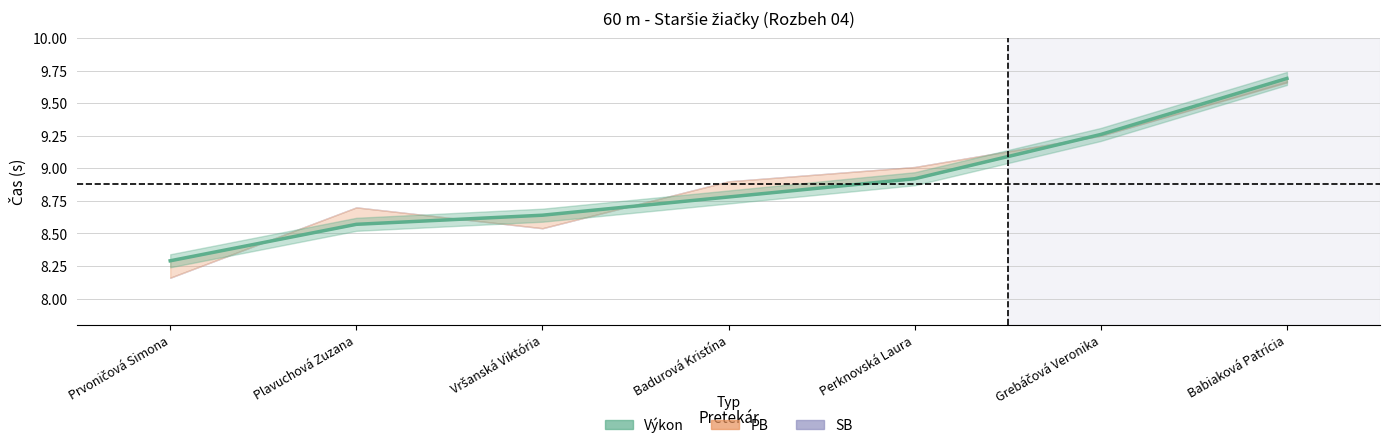

Which category has the lowest value across all series?

Prvoničová Simona